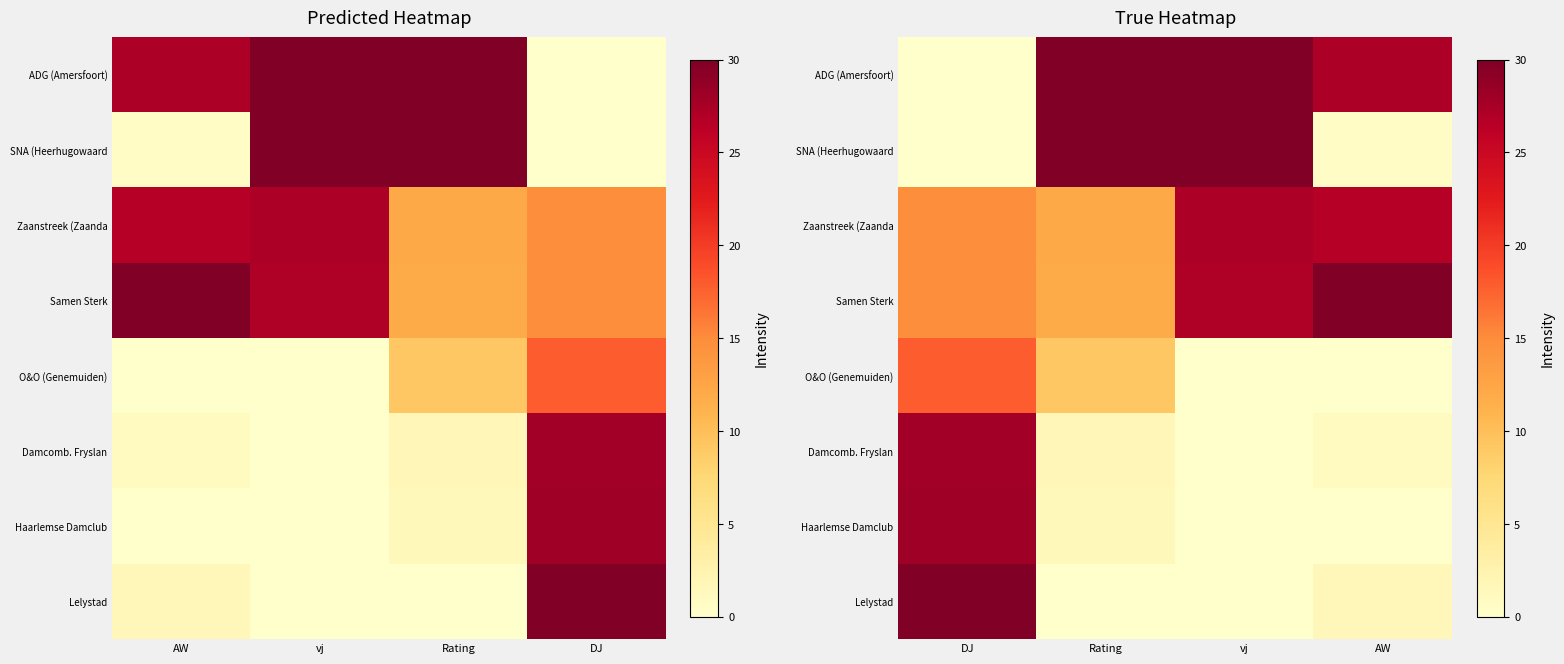

How many positive values does the ADG (Amersfoort) series have?

3